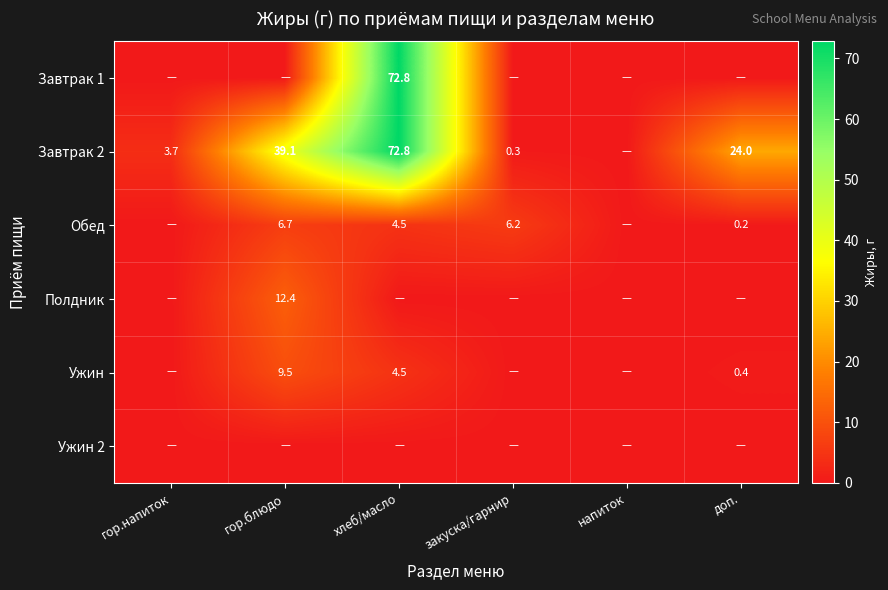

Is it true that Полдник equals 5.2 at гор.блюдо?

False